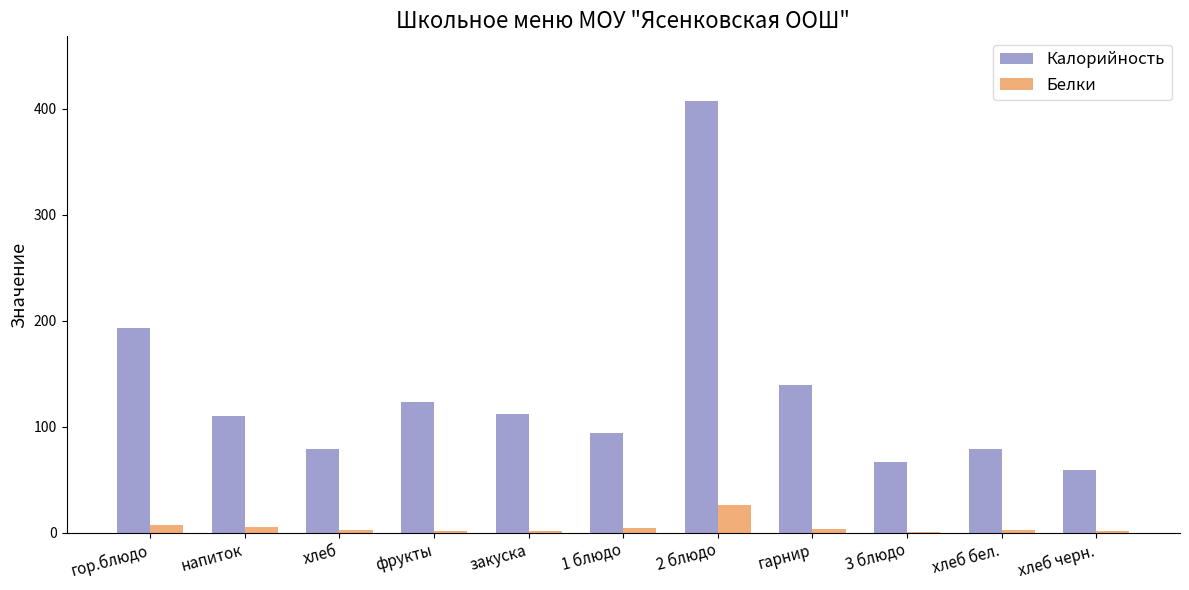

What is the total value across all series at 2 блюдо?

433.7